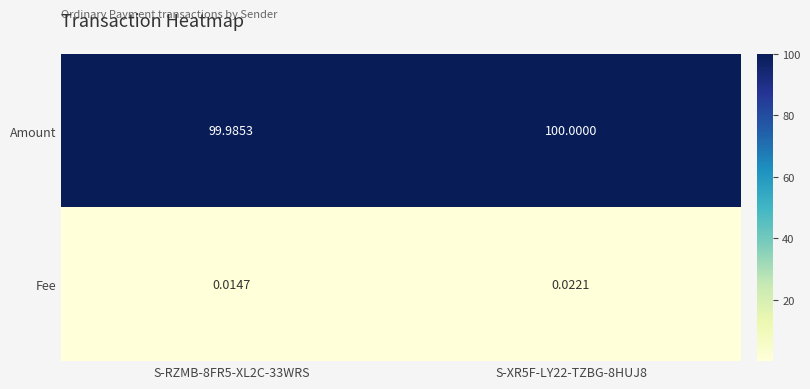

Rank the series by their maximum value, from lowest to highest.

Fee, Amount